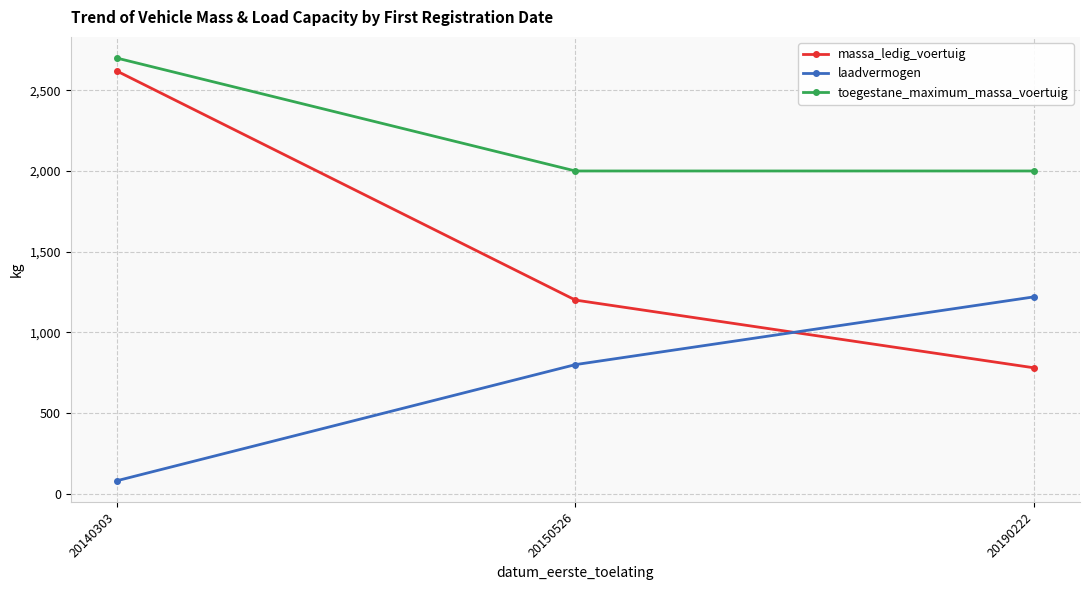

How many laadvermogen values are between 80 and 1220?

3